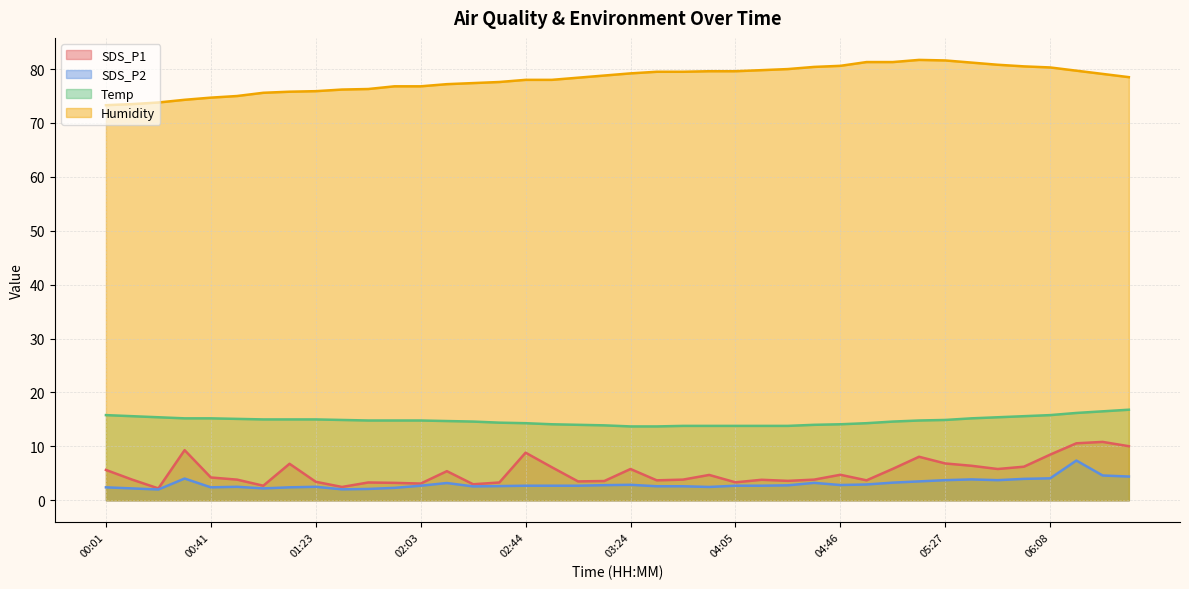

How many distinct data groups are displayed?

4